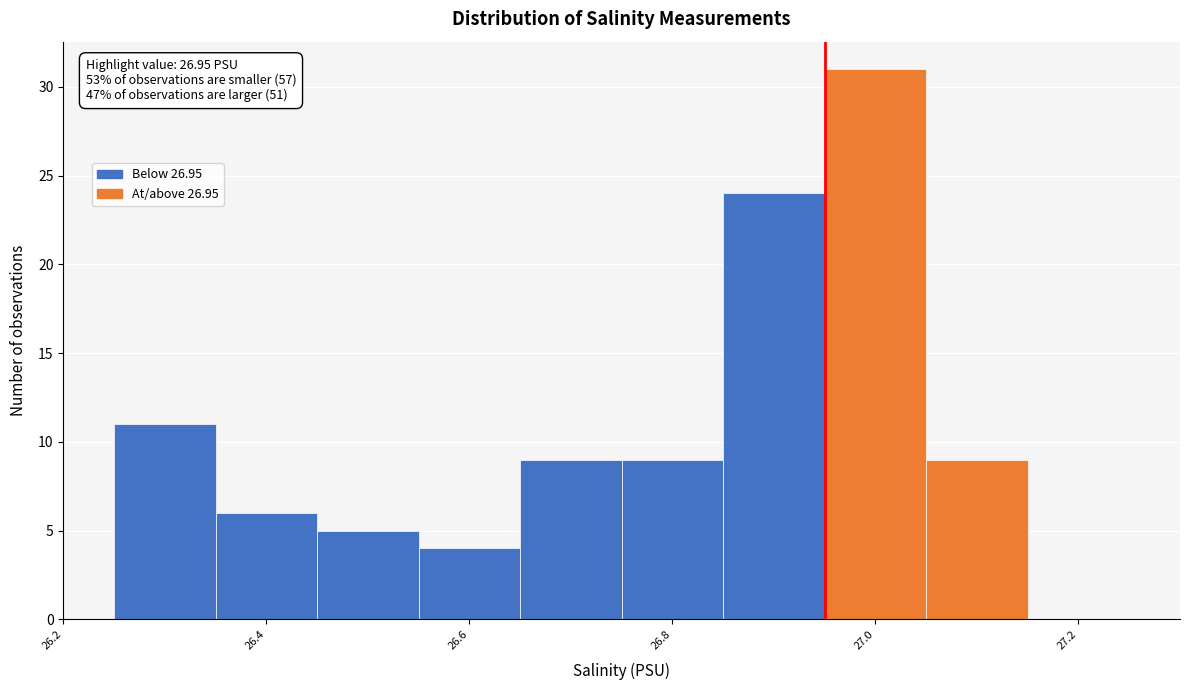

Which range on the x-axis has the tallest bar?

26.95 to 27.05